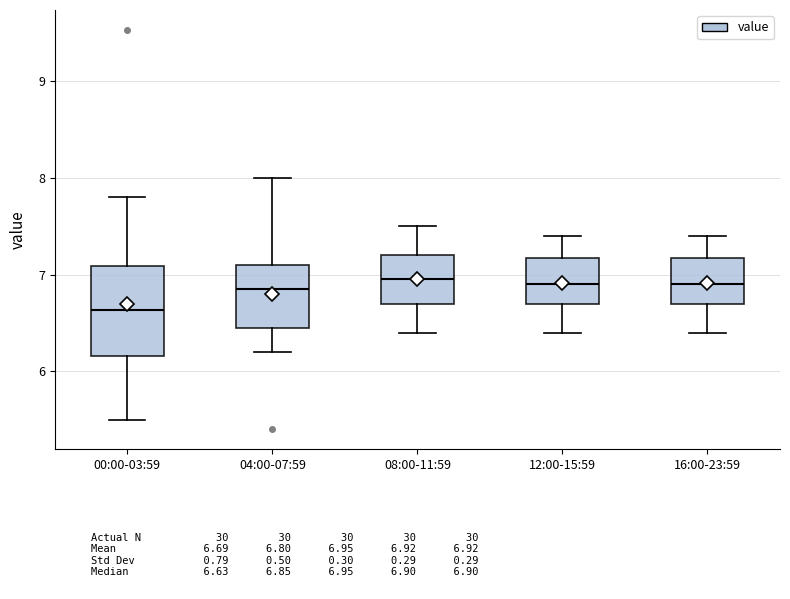

Reading left to right, transcribe this box plot: for each box, give where its median line is, the range the box spans, and where its two whiskers end, as read against the y-axis. The values are not printed on the chart, so give them approximately, as read against the axis.

00:00-03:59: median 6.6, box 6.2 to 7.1, whiskers 5.5 to 7.8
04:00-07:59: median 6.9, box 6.4 to 7.1, whiskers 6.2 to 8.0
08:00-11:59: median 7.0, box 6.7 to 7.2, whiskers 6.4 to 7.5
12:00-15:59: median 6.9, box 6.7 to 7.2, whiskers 6.4 to 7.4
16:00-23:59: median 6.9, box 6.7 to 7.2, whiskers 6.4 to 7.4